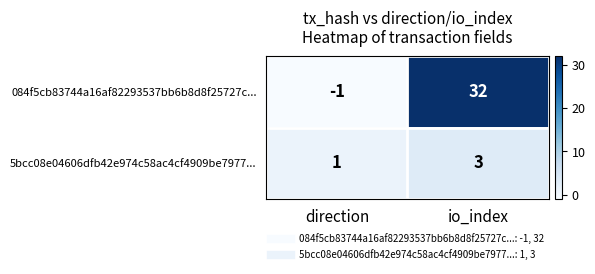

Is the value of 5bcc08e04606dfb42e974c58ac4cf4909be7977... at direction greater than the value of 084f5cb83744a16af82293537bb6b8d8f25727c... at io_index?

No